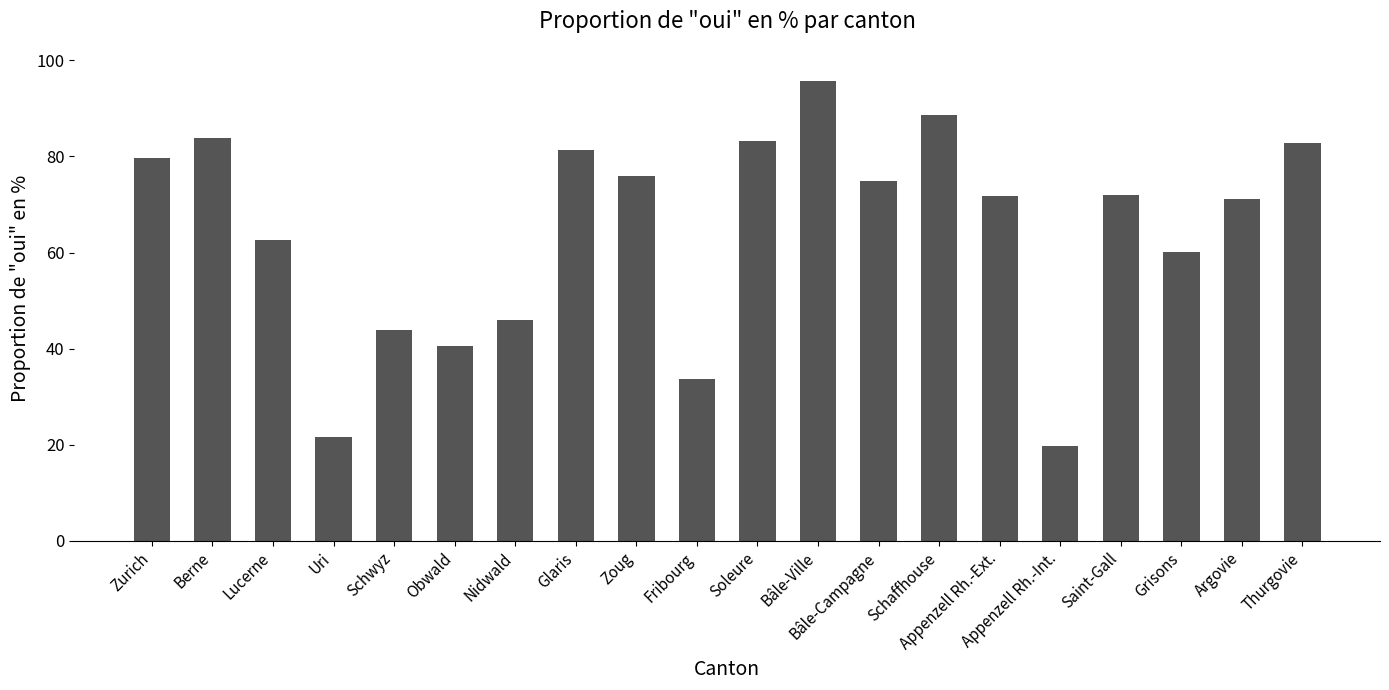

What is the maximum value shown in the chart?

95.7